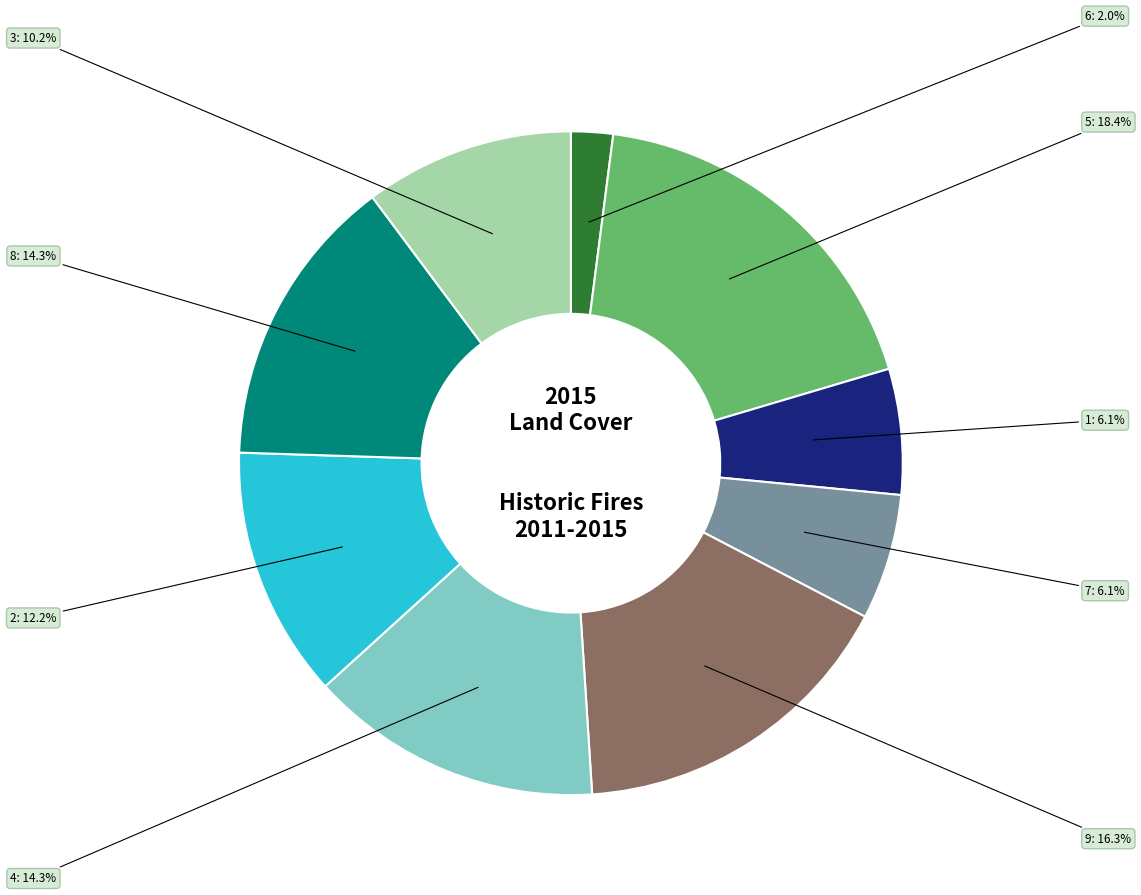

True or false: 3 accounts for 24% of the total.

False